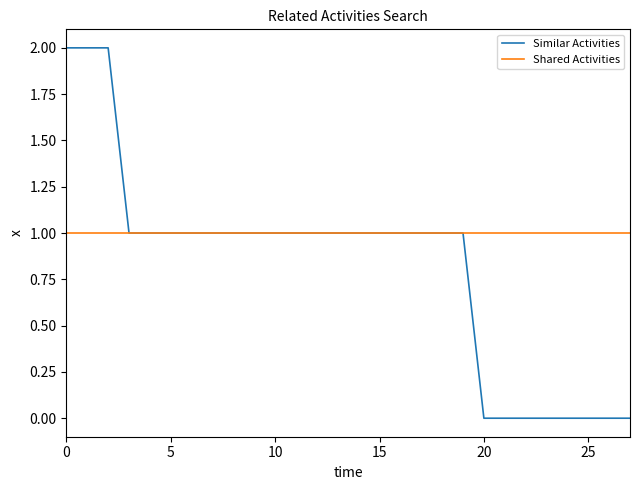

Rank the series by their maximum value, from highest to lowest.

Similar Activities, Shared Activities